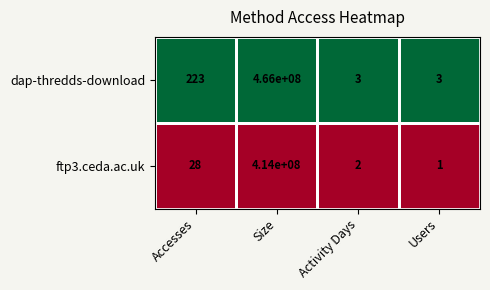

At which label is ftp3.ceda.ac.uk closest to 207000000?

Accesses